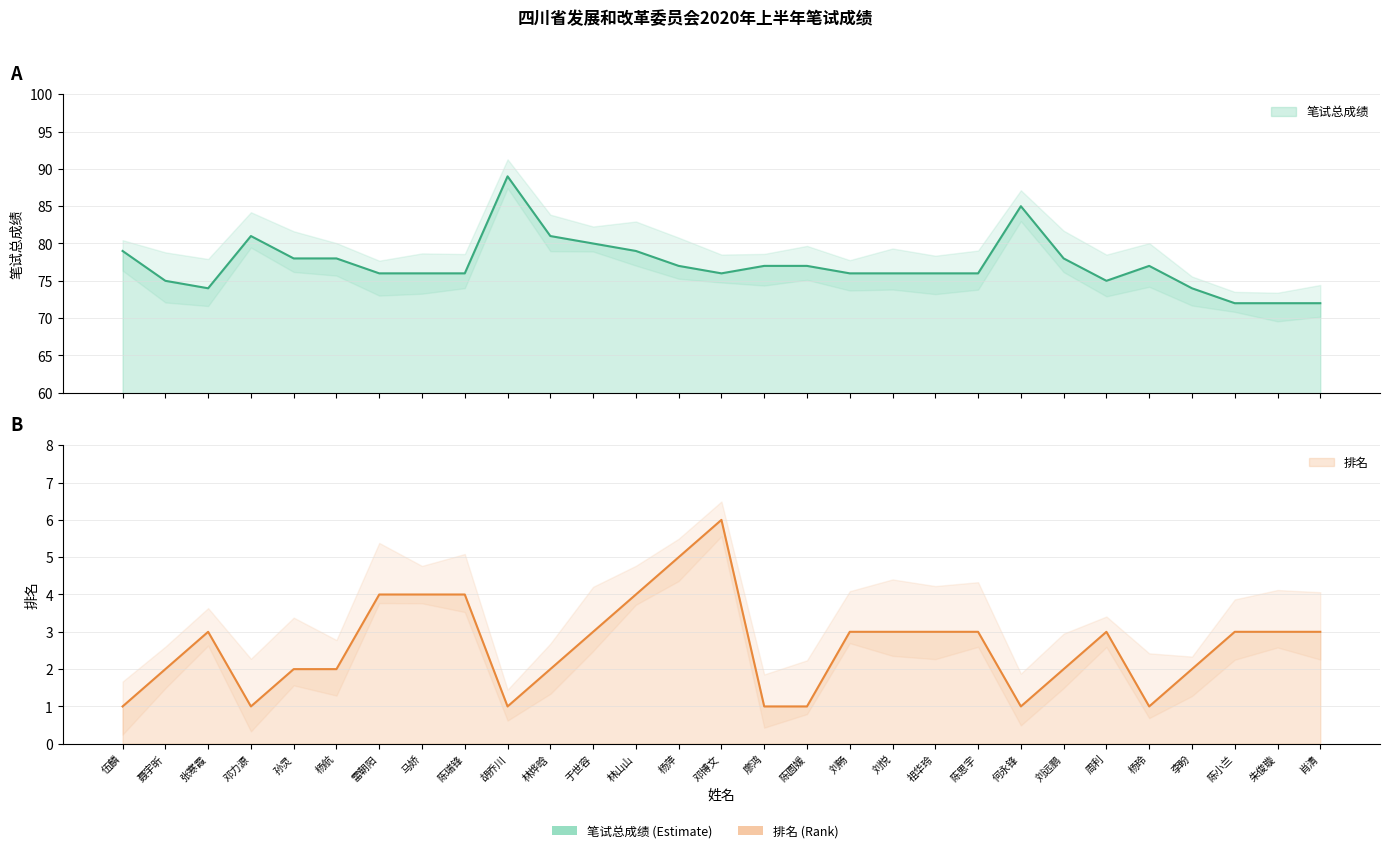

List the series in order of their overall mean, highest first.

笔试总成绩, 排名